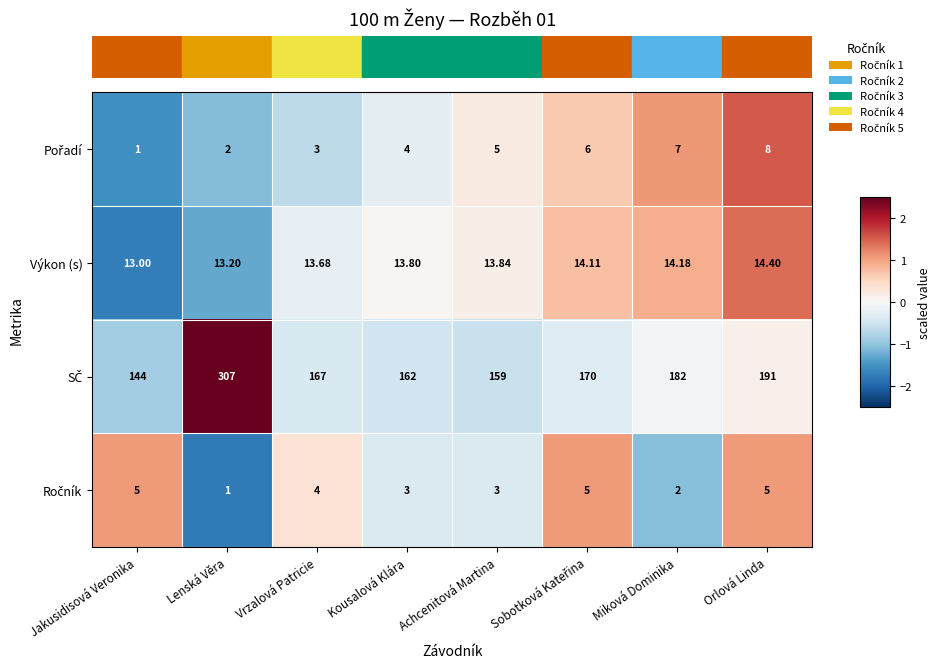

At which category is the sum across all series the highest?

Lenská Věra